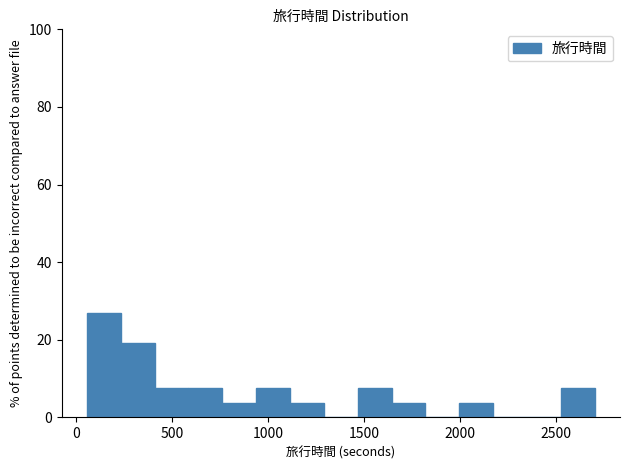

Around what value on the x-axis is the tallest bar? Give the approximate position of its centre, as read against the axis.

150